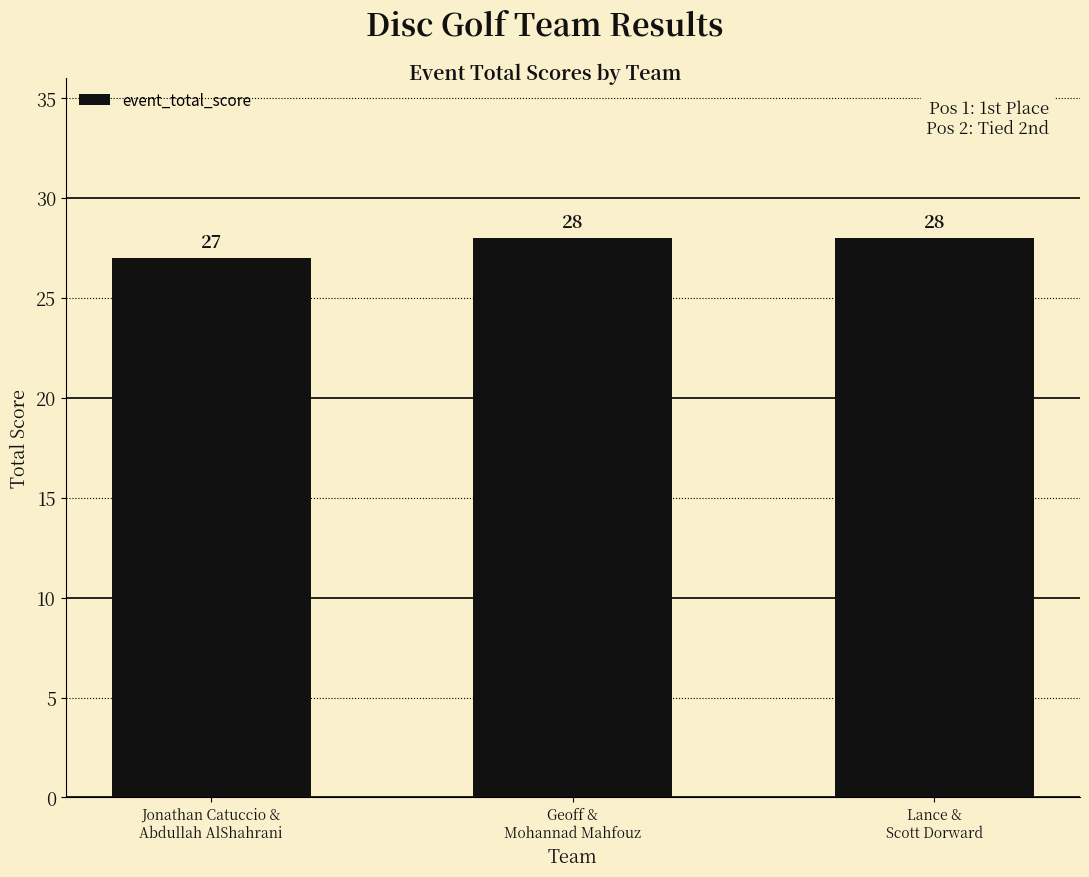

What is the value of the 3rd bar from the left?

28